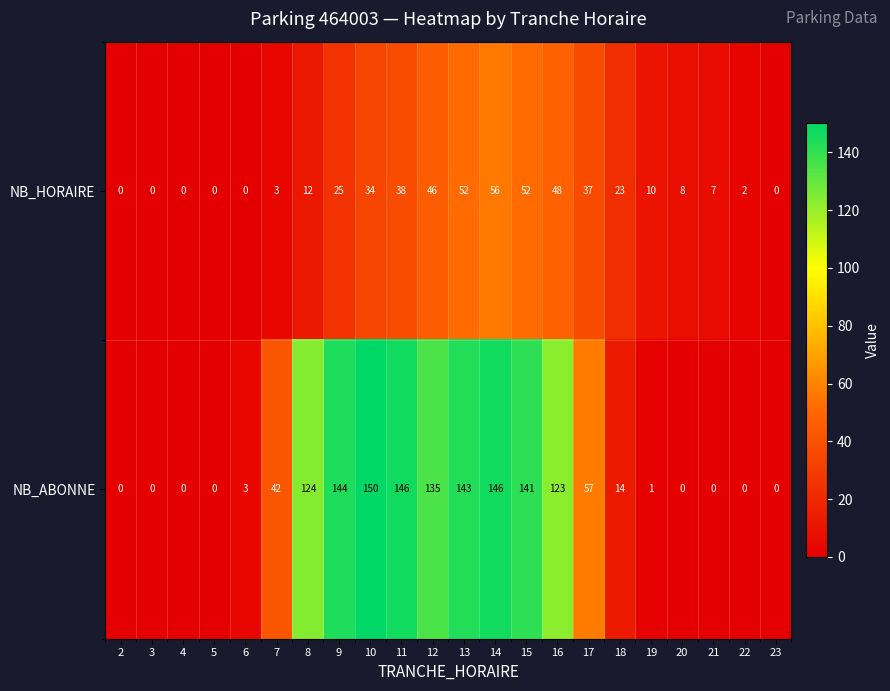

Count the number of data series in this chart.

2